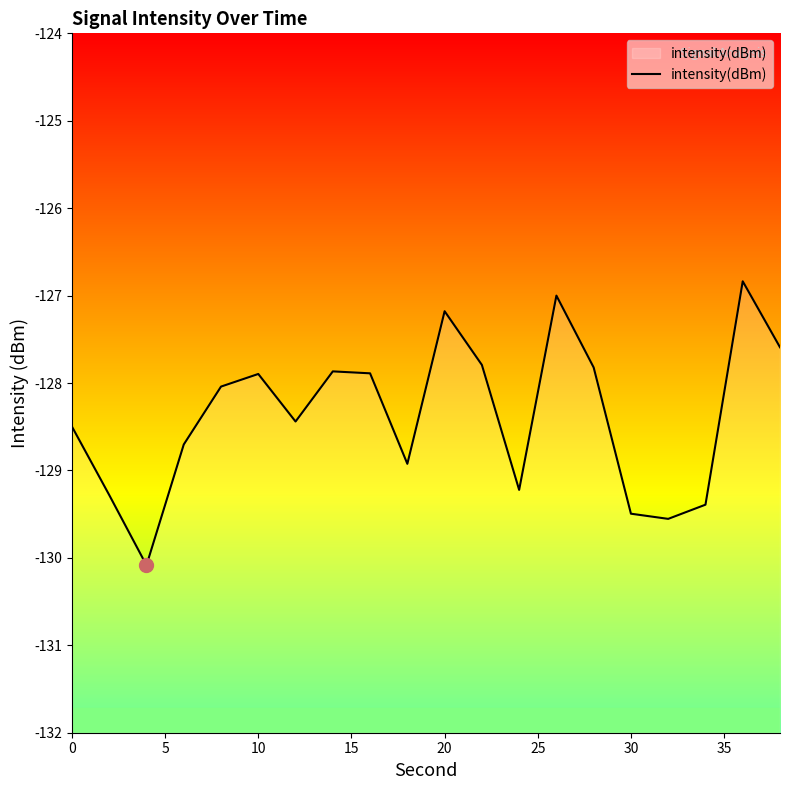

True or false: the data shows -129.5 at 30.

True